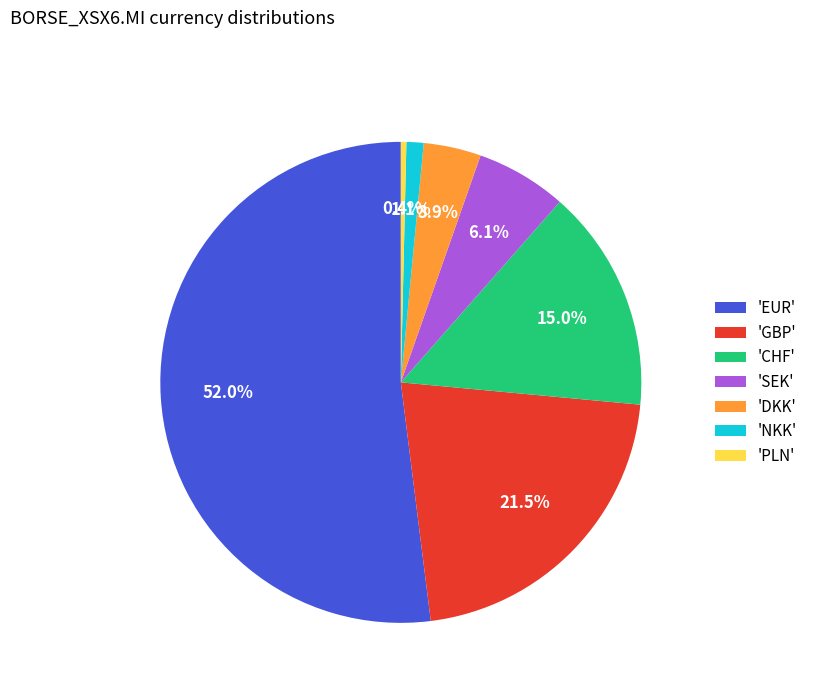

What percentage is NOT represented by 'EUR'?

48.0%